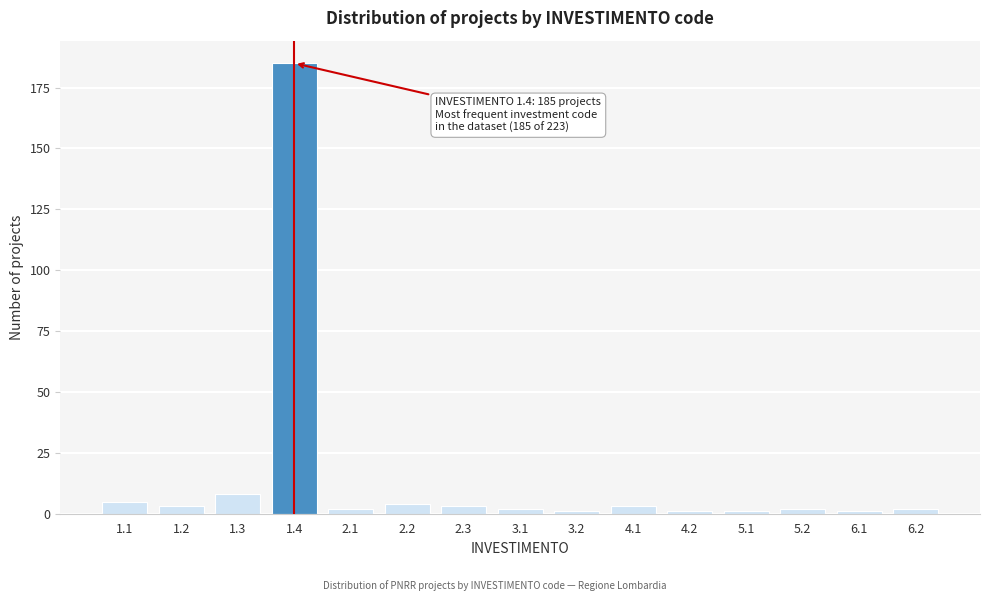

Reading right to left, extract all data points from this chart.

2	1	2	1	1	3	1	2	3	4	2	185	8	3	5